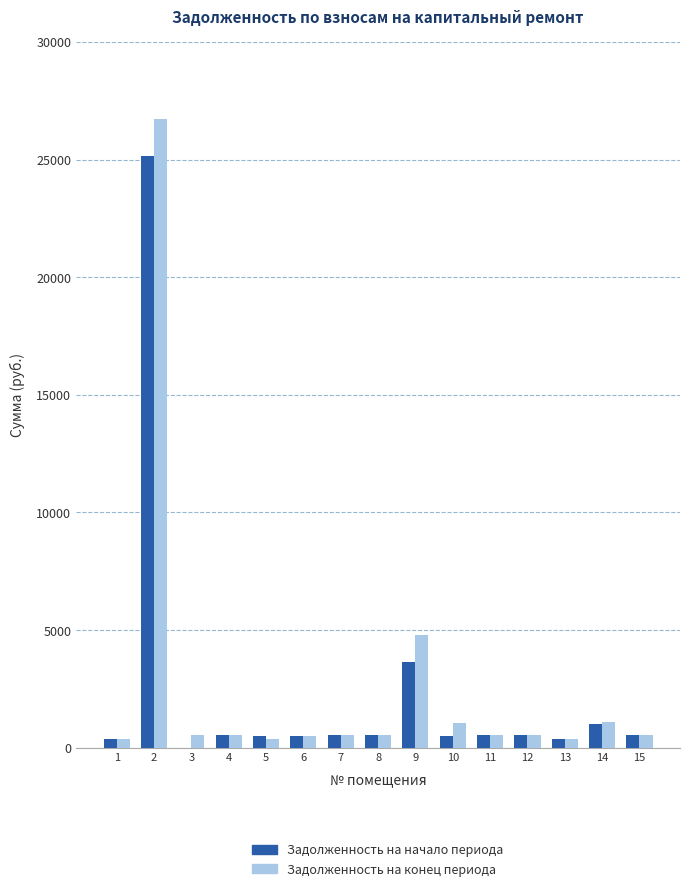

What is the maximum value shown in the chart?

26732.9